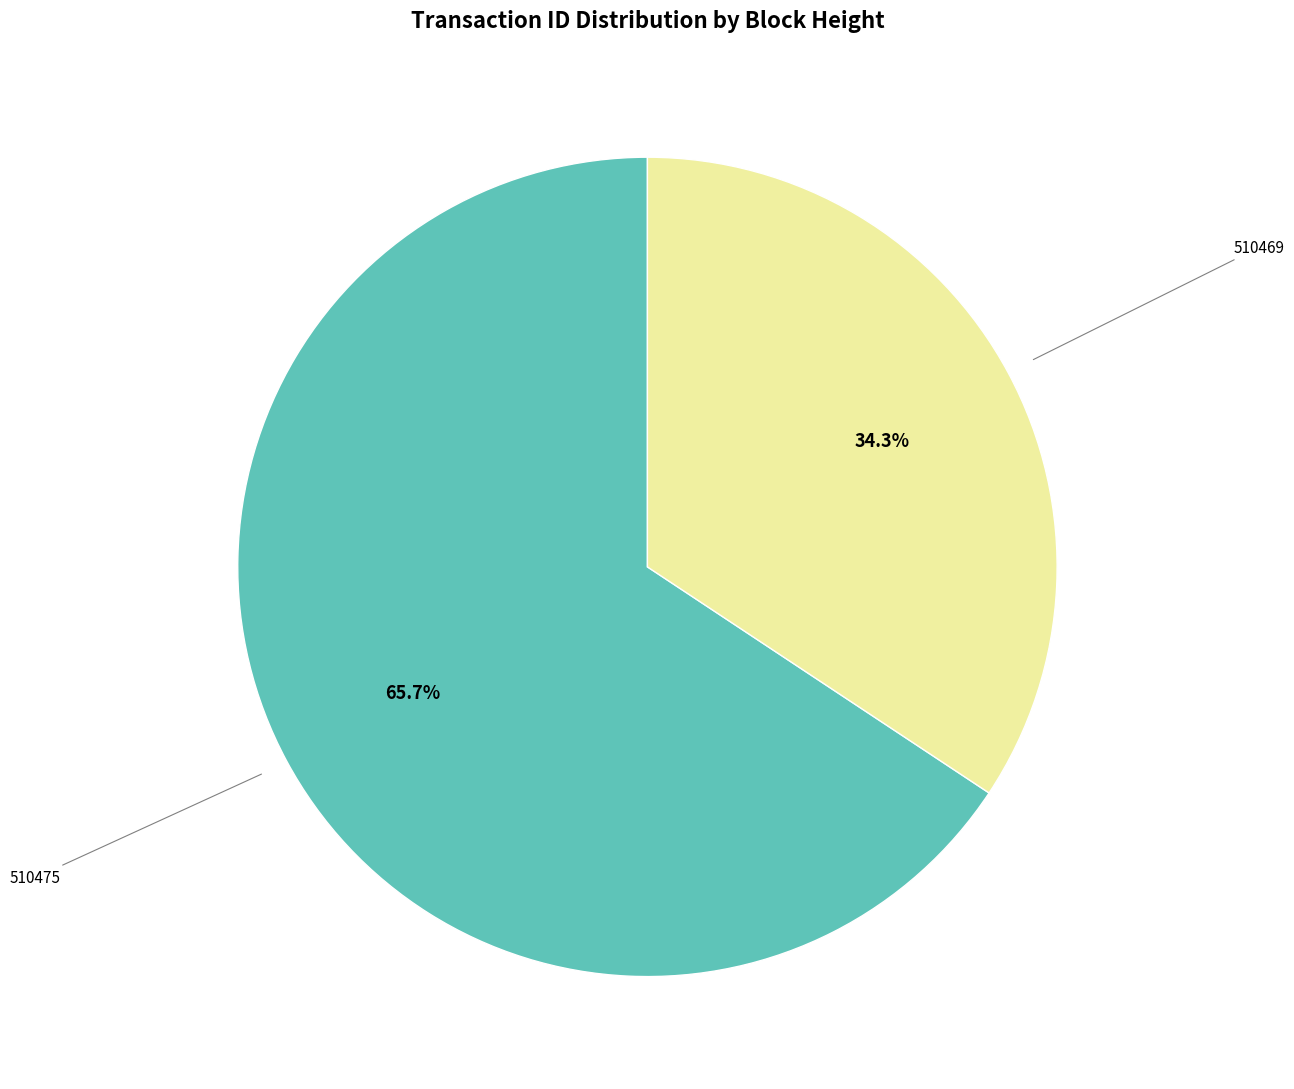

Which category accounts for the majority?

510475